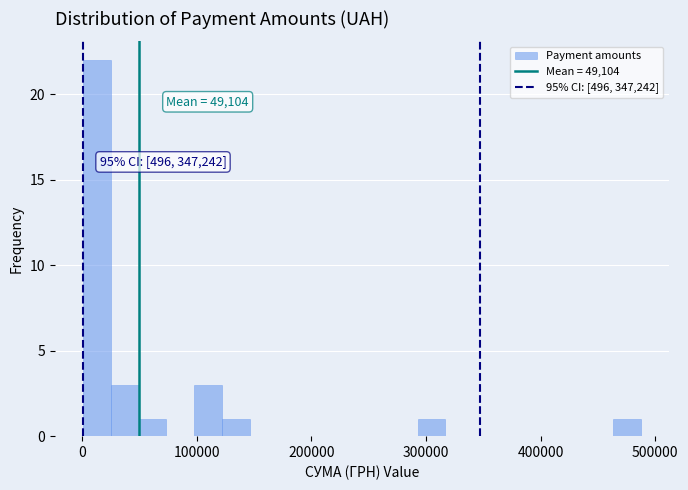

Read against the x-axis, roughly where is the centre of the tallest bar?

10000